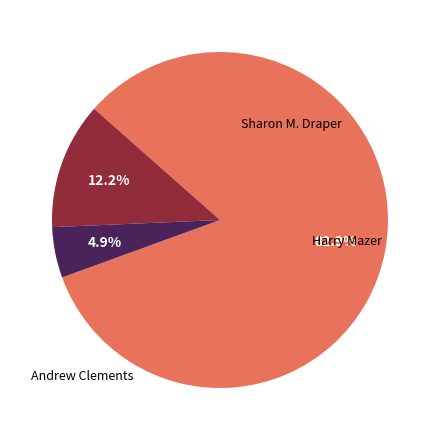

Is there any slice that represents more than half of the pie?

Yes